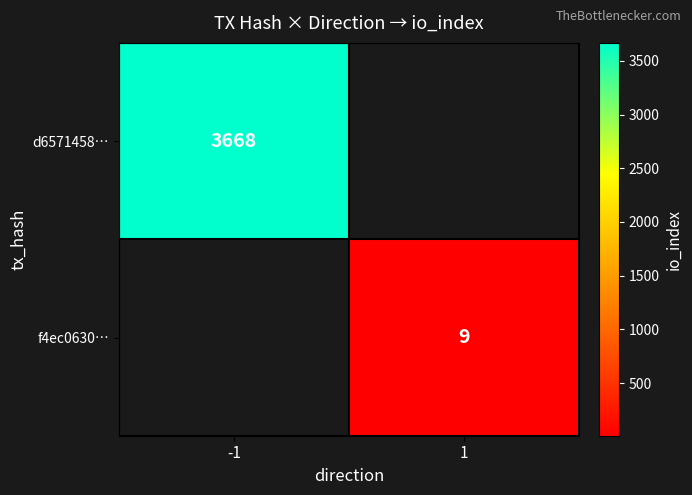

The value of f4ec0630… at 1 is 15. True or false?

False